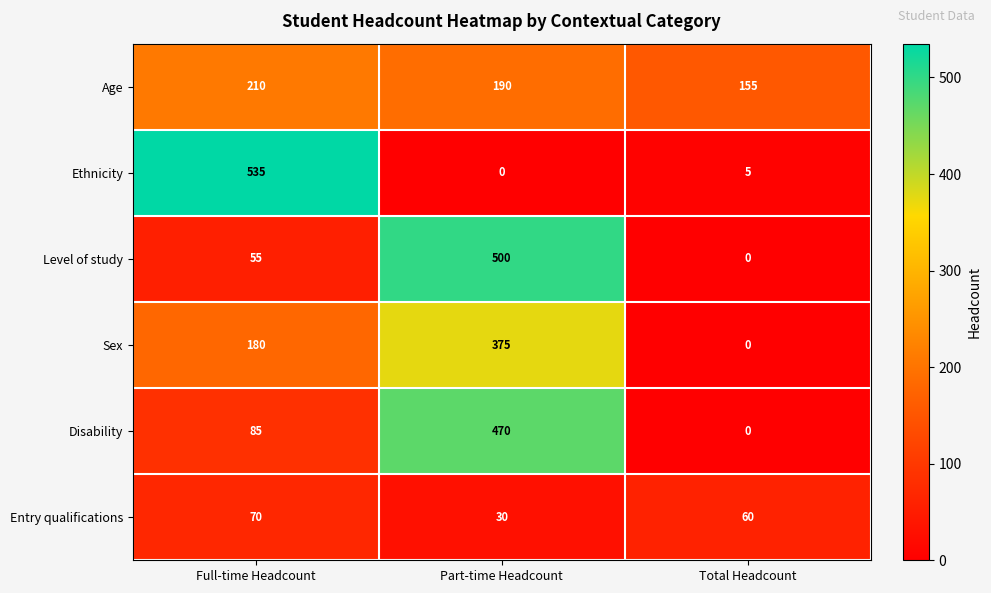

What is the average value of the Level of study series?

185